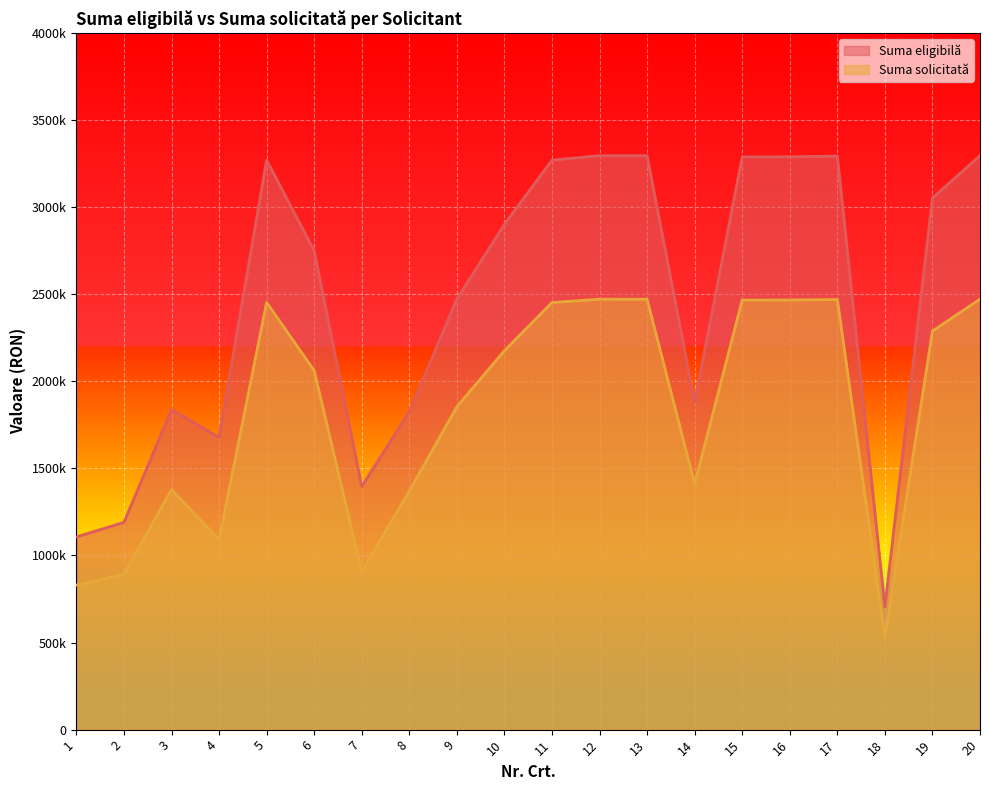

What is the maximum value for Suma eligibilă?

3296066.7